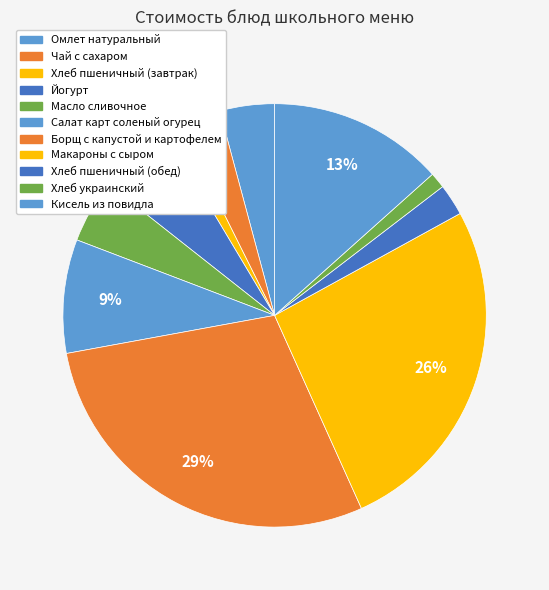

How much of the chart is everything except Салат карт соленый огурец?

91.3%